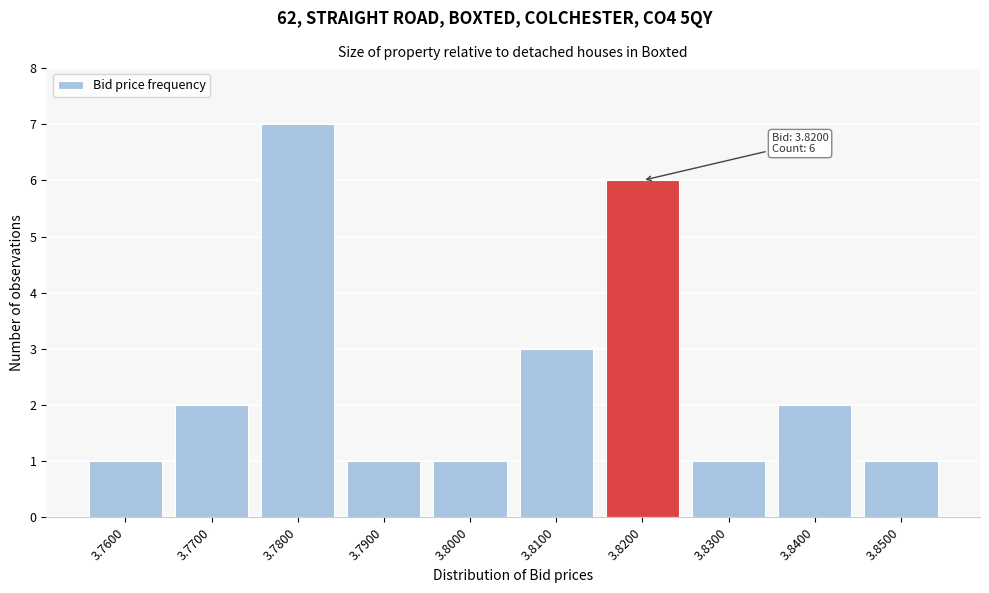

Reading left to right, extract all data points from this chart.

1	2	7	1	1	3	6	1	2	1